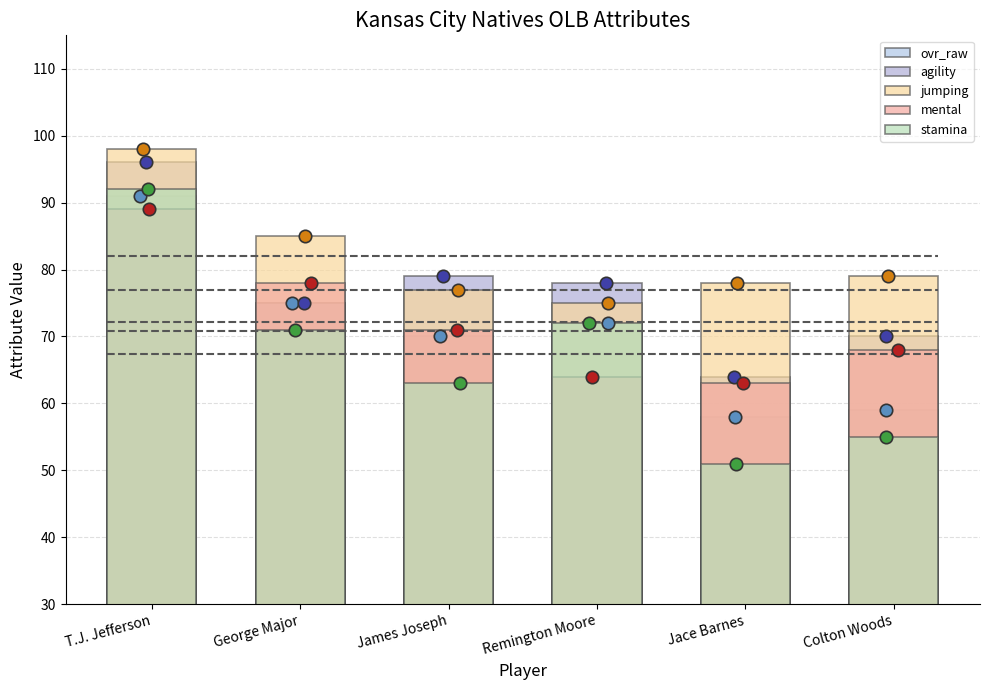

Which series has the largest Y range (max minus min)?

stamina